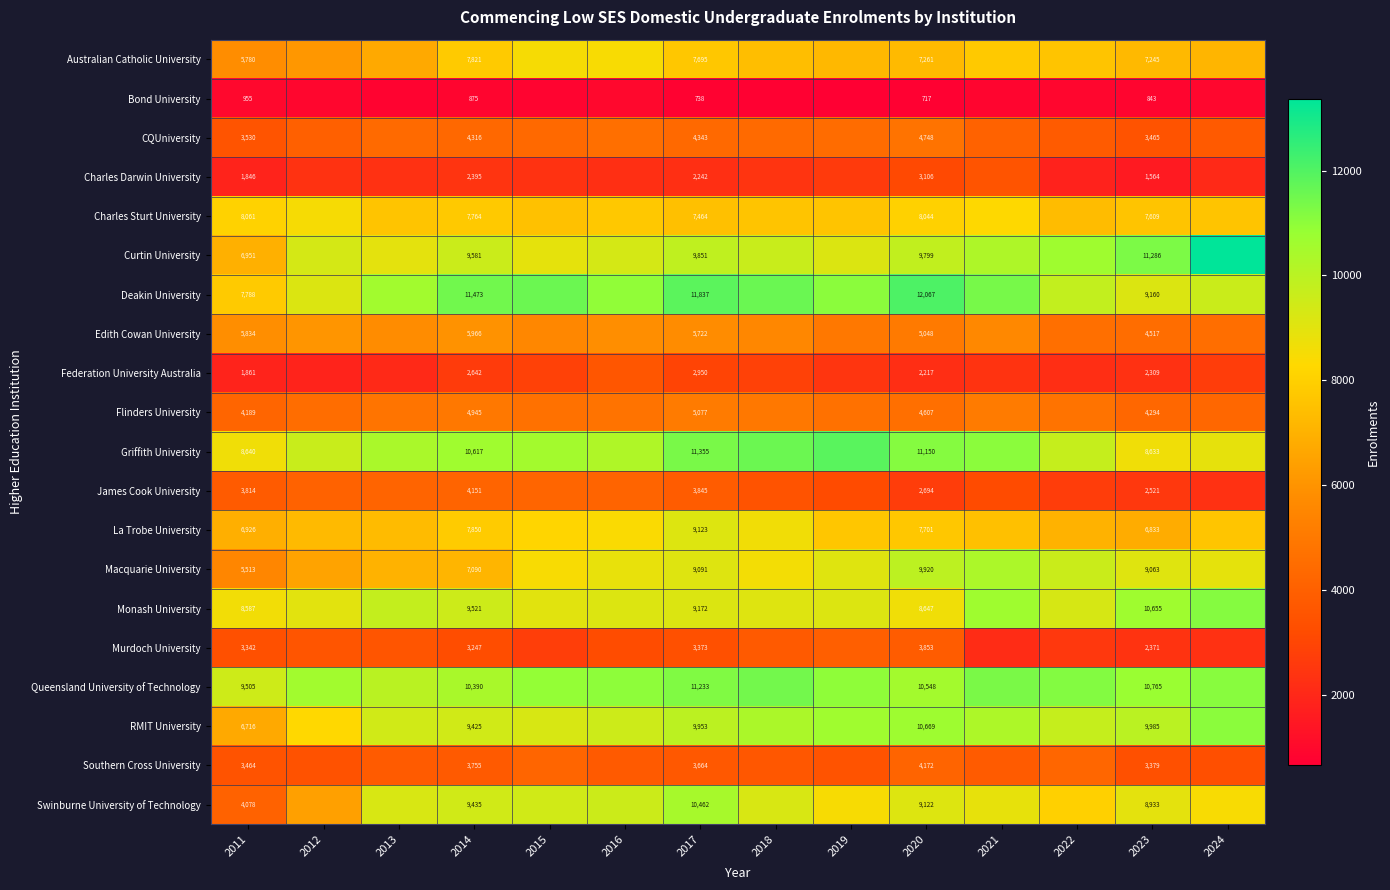

Is it true that Macquarie University equals 3726 at 2011?

False